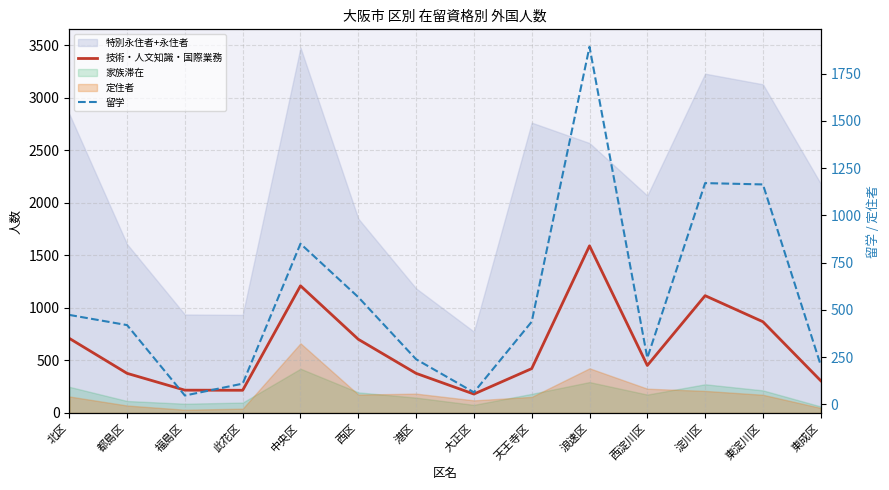

Which series has the largest range (max minus min)?

留学